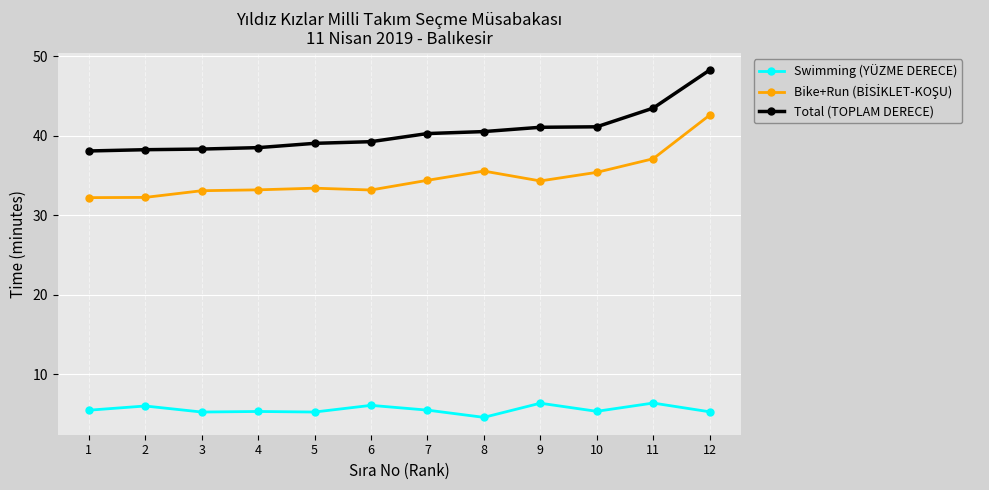

What is the average value of the Swimming (YÜZME DERECE) series?

5.6